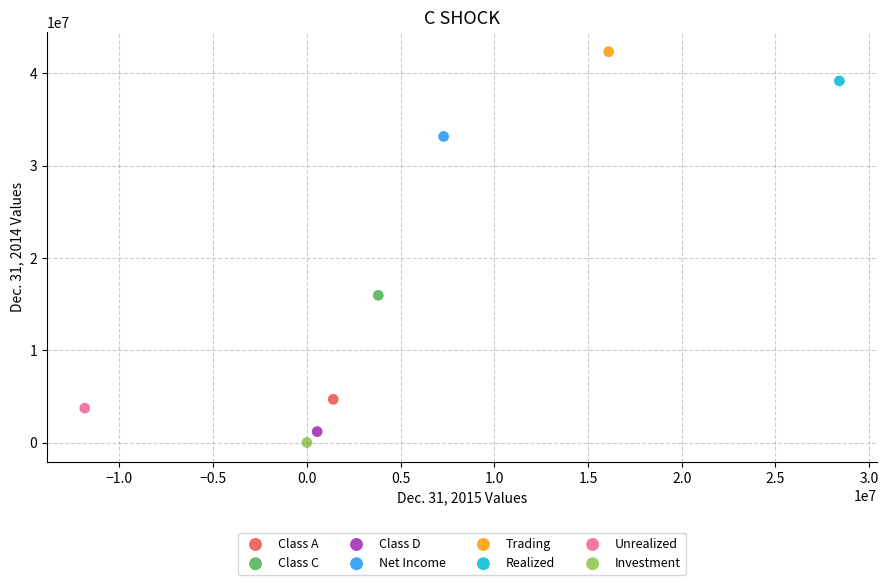

Which series contains the lowest Y value?

Investment